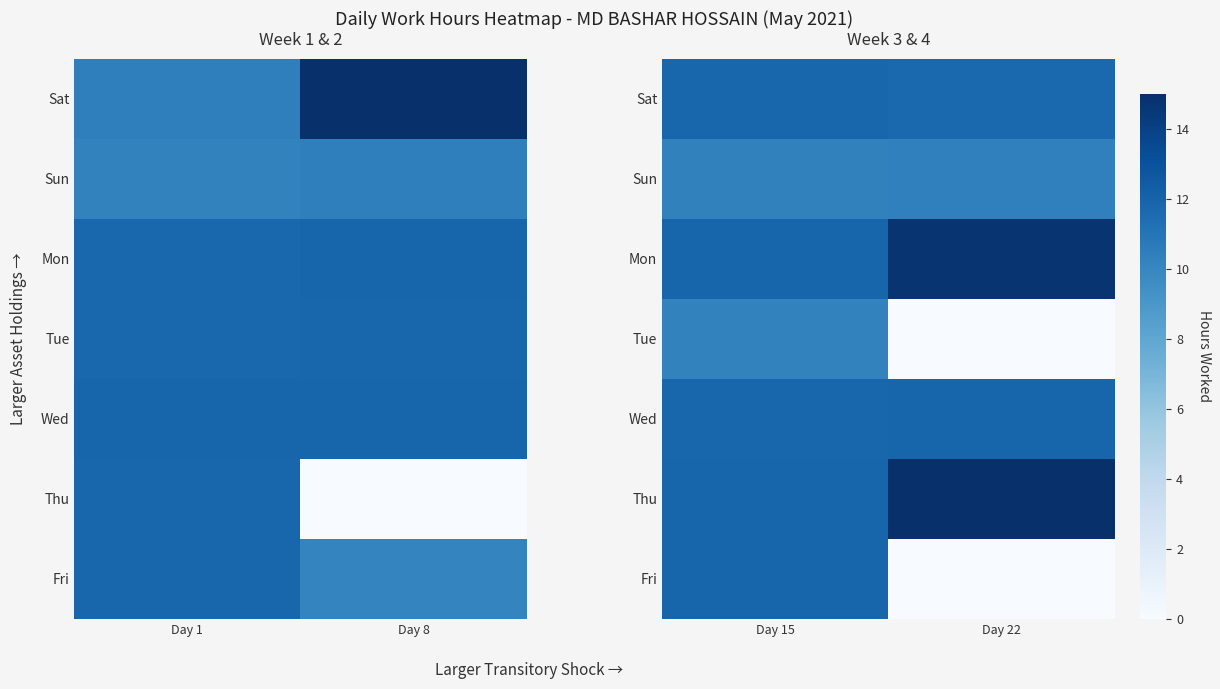

List the labels in order of Tue value, smallest first.

Day 22, Day 15